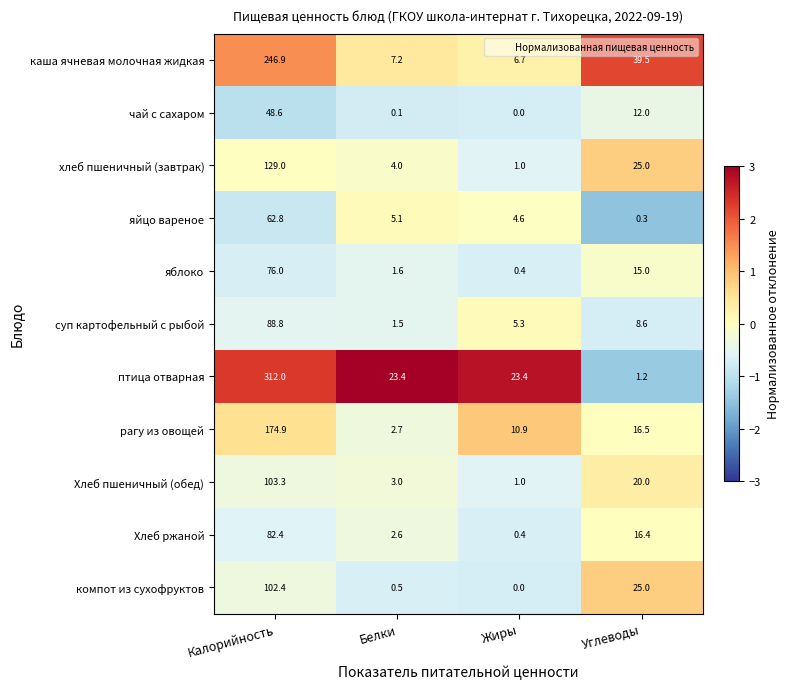

Which series has the largest total across all categories?

птица отварная